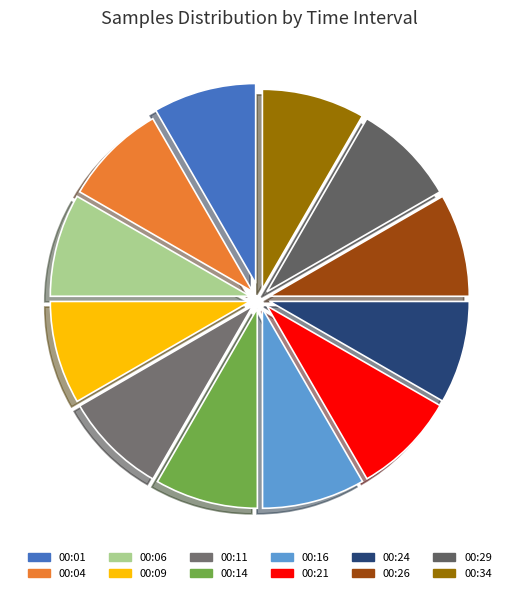

To the nearest percent, what percentage of the pie is 00:34?

8%